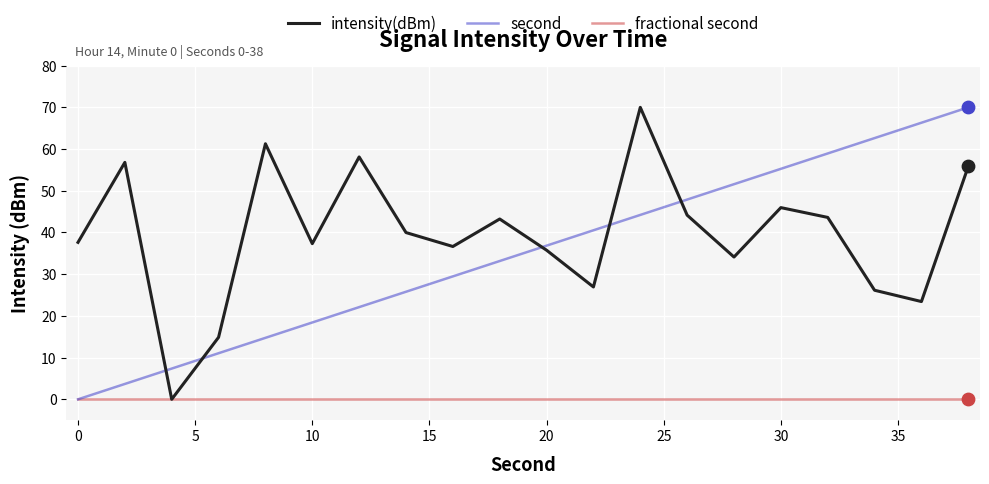

True or false: intensity(dBm) and second intersect in this chart.

True